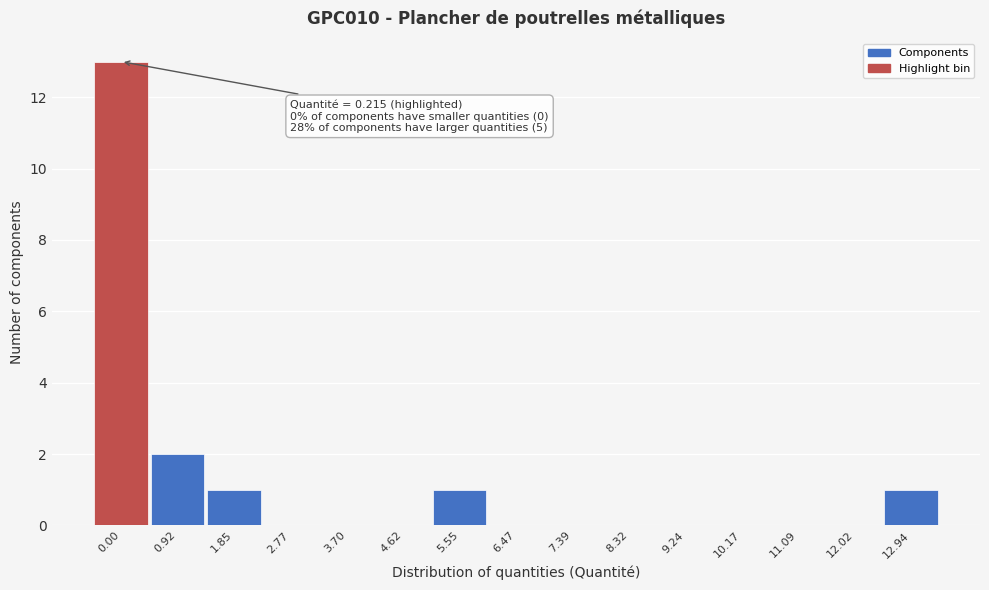

Reading left to right, list all the values displayed in this chart.

0.00=13	0.92=2	1.85=1	2.77=0	3.70=0	4.62=0	5.55=1	6.47=0	7.39=0	8.32=0	9.24=0	10.17=0	11.09=0	12.02=0	12.94=1